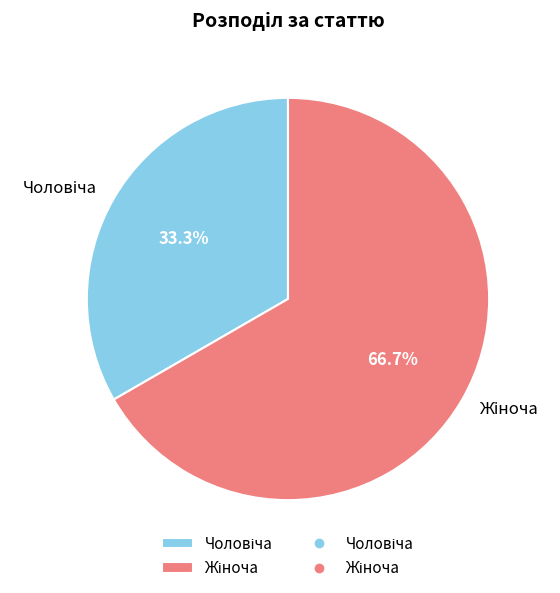

Is there any slice that represents more than half of the pie?

Yes